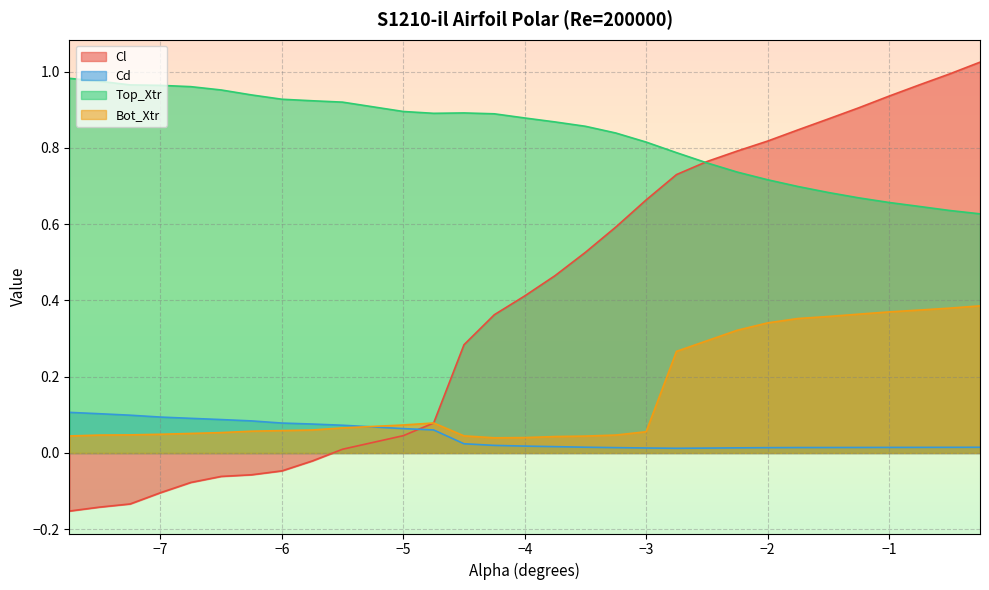

How many values in the Cl series are below 0?

9